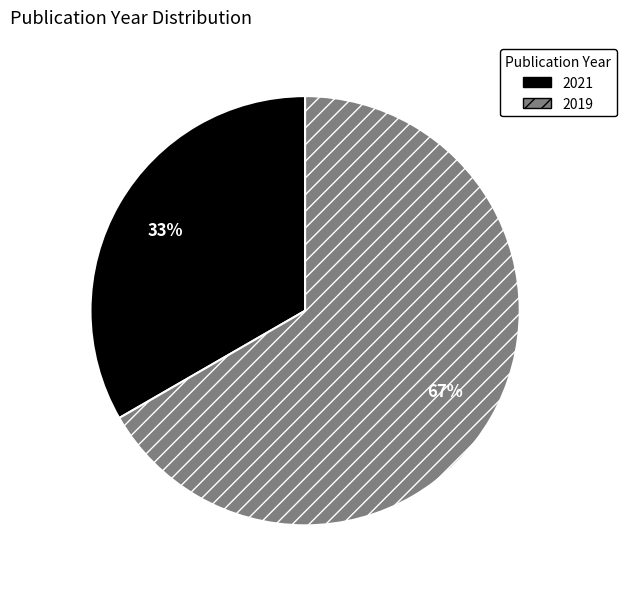

To the nearest percent, what is the average slice percentage?

50%